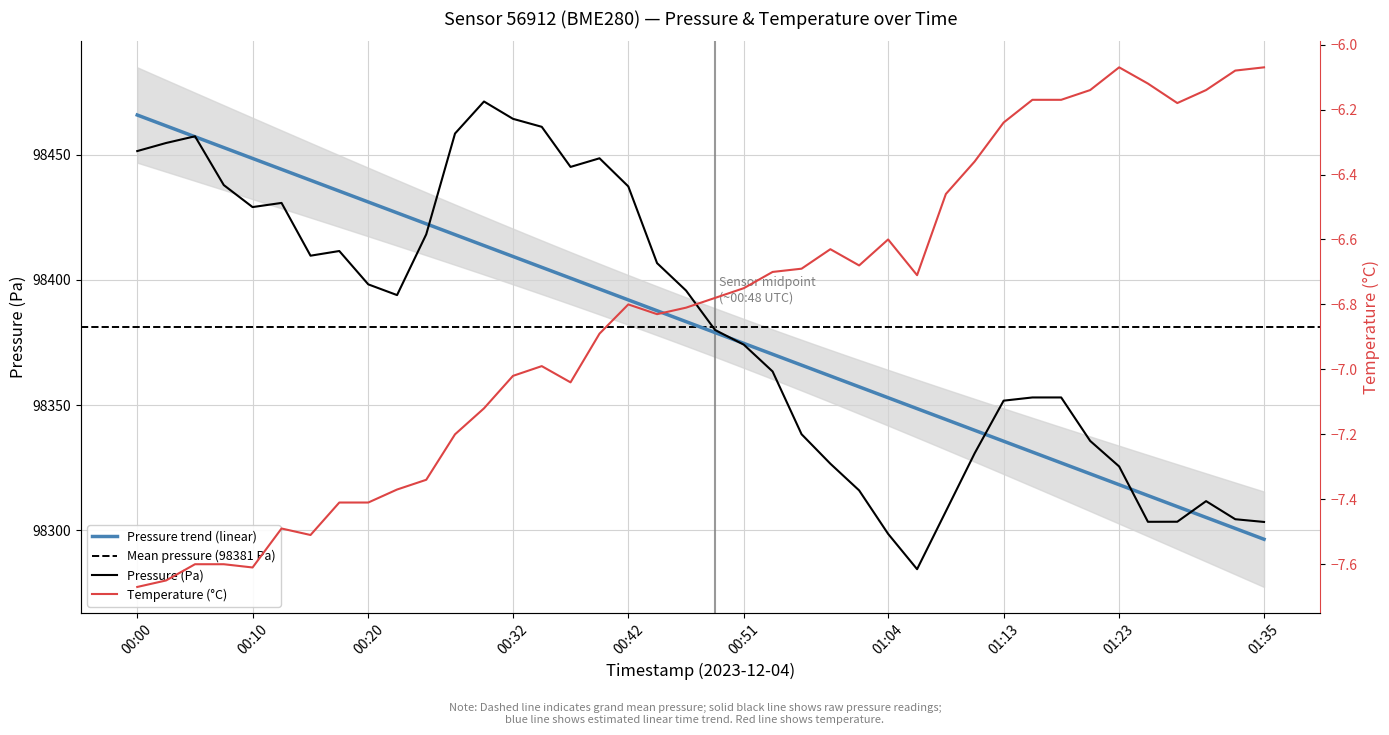

List the series in order of their peak value, highest first.

pressure, temperature